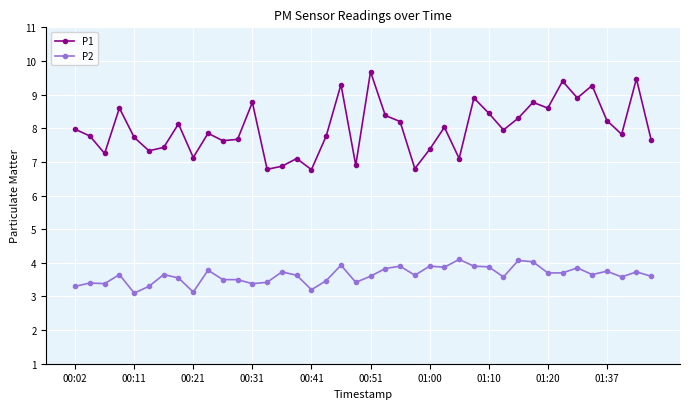

Which series has the widest spread of values?

P1